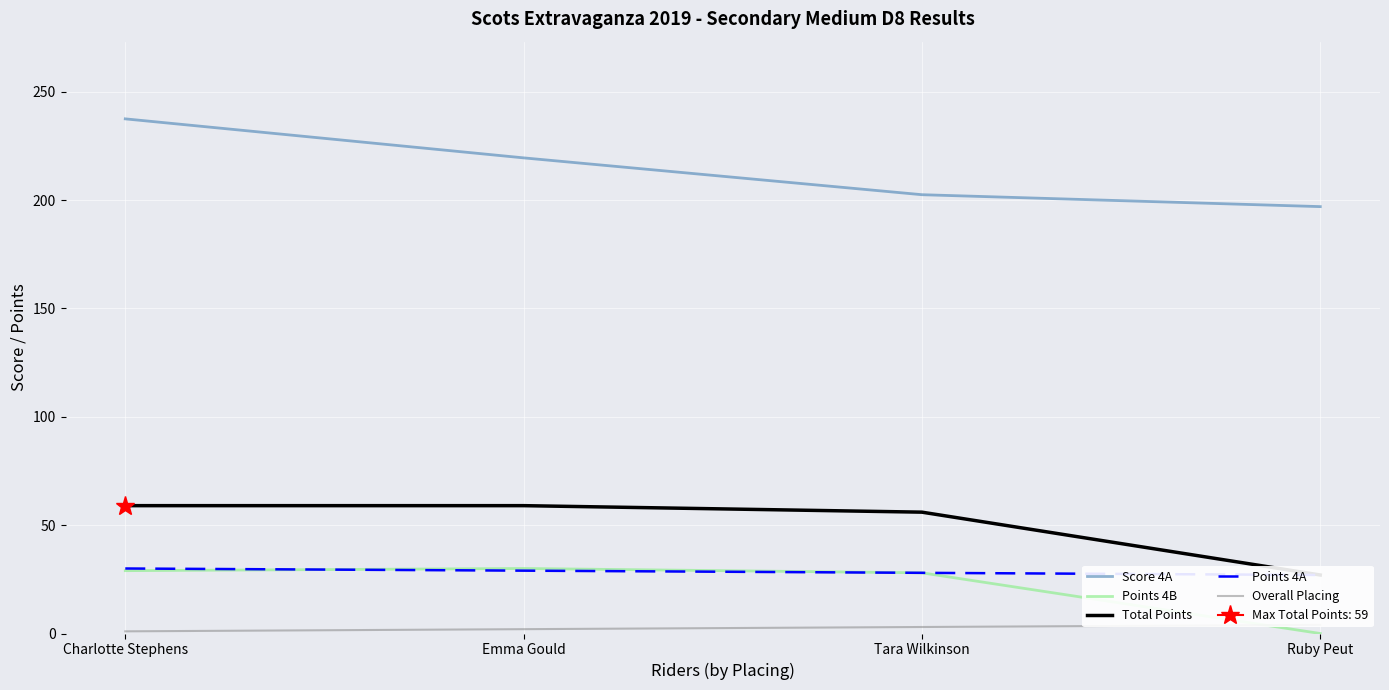

Which has a higher value, Tara Wilkinson or Emma Gould?

Emma Gould